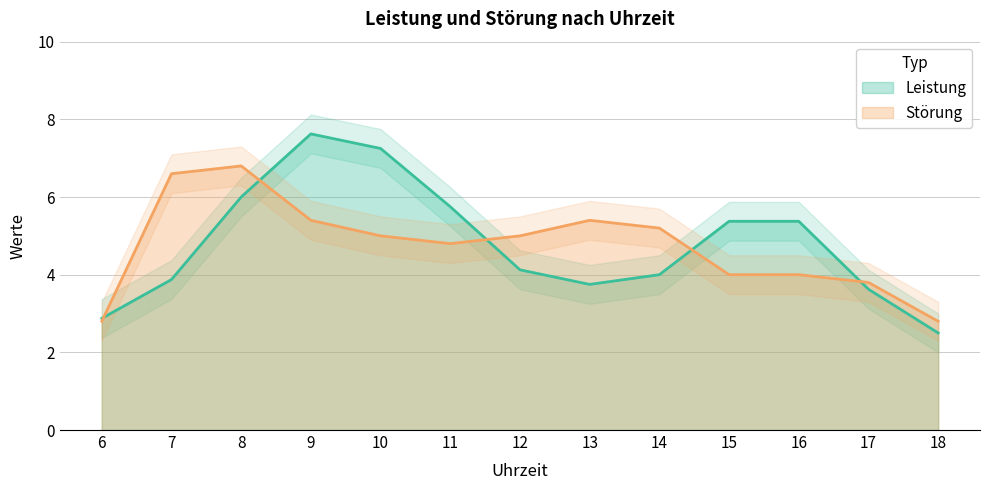

How many lines are shown in the chart?

2